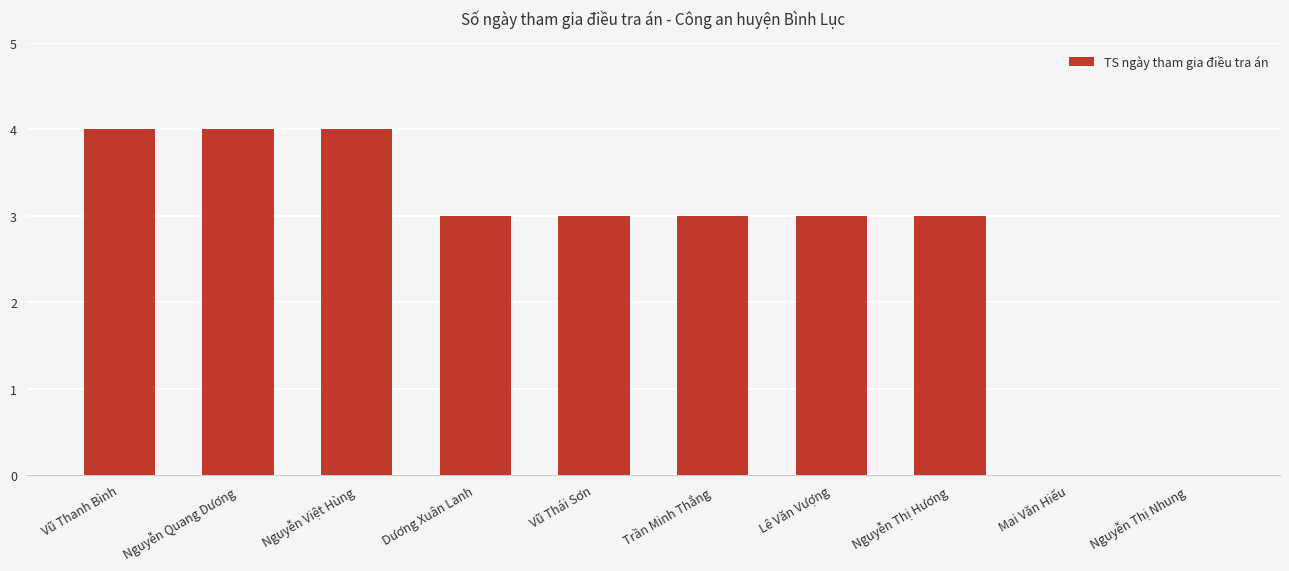

What is the approximate value at Lê Văn Vượng?

3